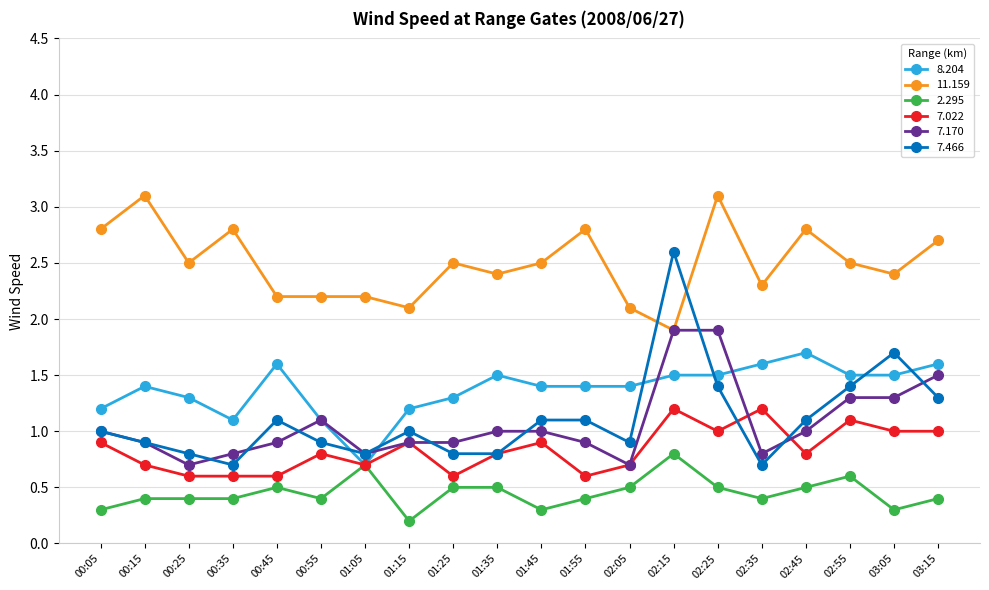

What are all the series names shown in the legend?

8.204, 11.159, 2.295, 7.022, 7.170, 7.466